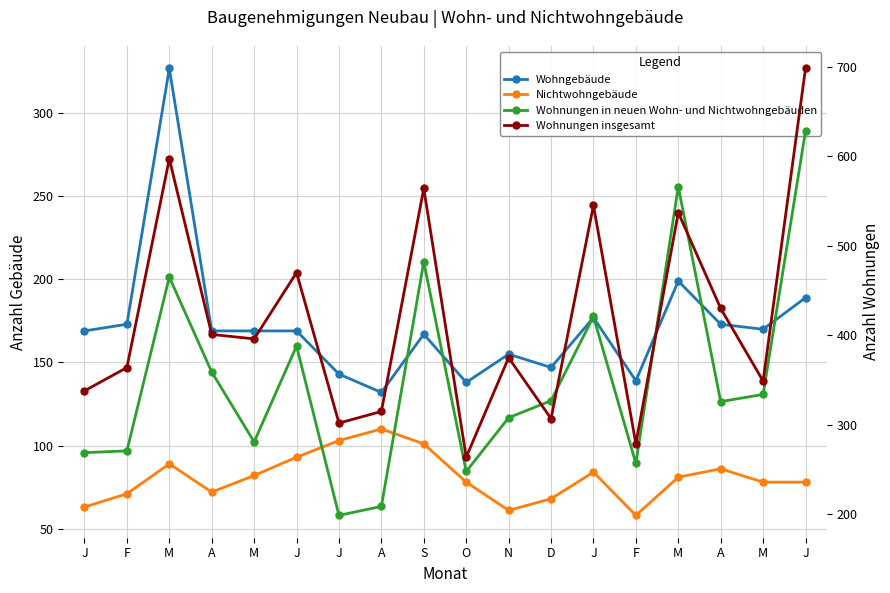

What are all the series names shown in the legend?

Wohngebäude, Nichtwohngebäude, Wohnungen in neuen Wohn- und Nichtwohngebäuden, Wohnungen insgesamt